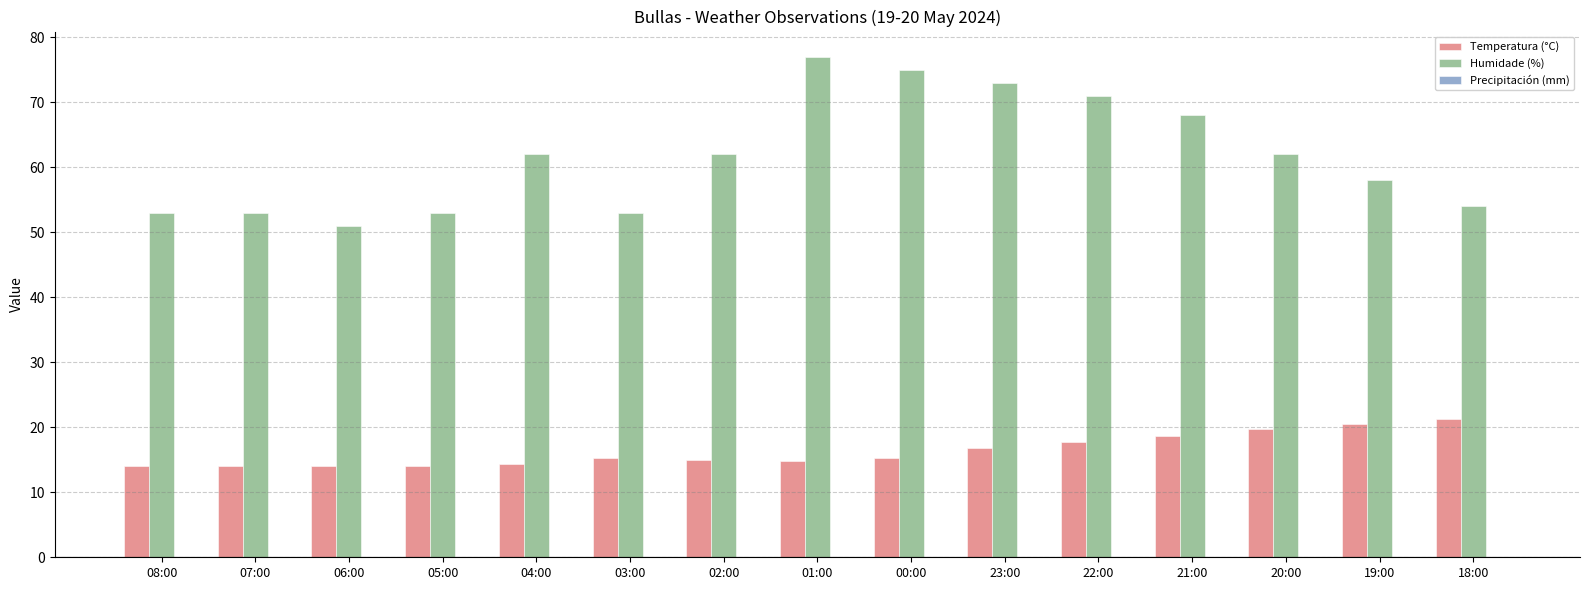

Rank the series at 08:00 from lowest to highest value.

Temperatura (°C), Humidade (%)